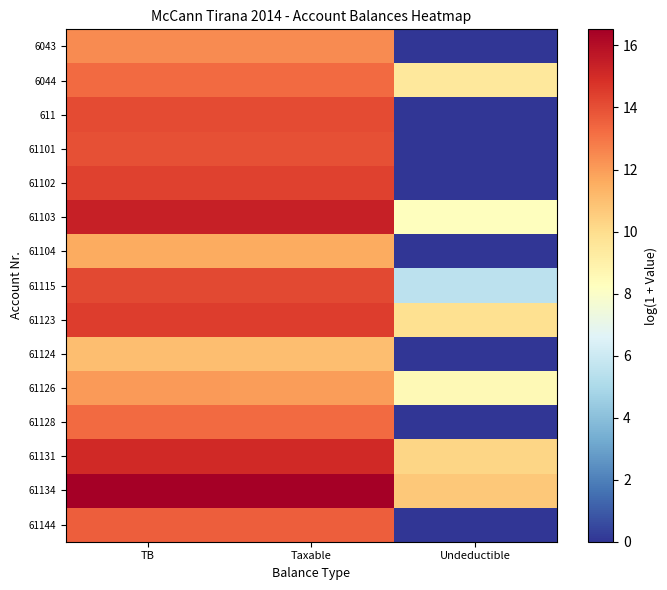

Which series changed the most between TB and Taxable?

61126